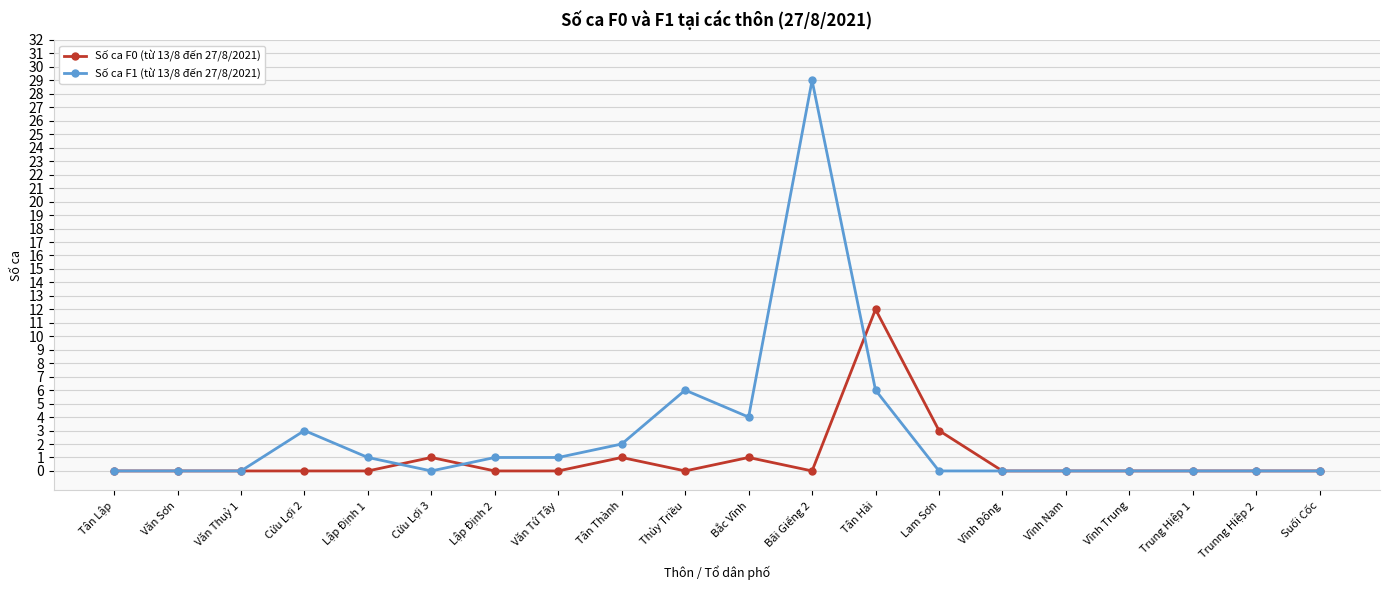

True or false: Số ca F0 (từ 13/8 đến 27/8/2021) has more than 1 interior local peaks.

True